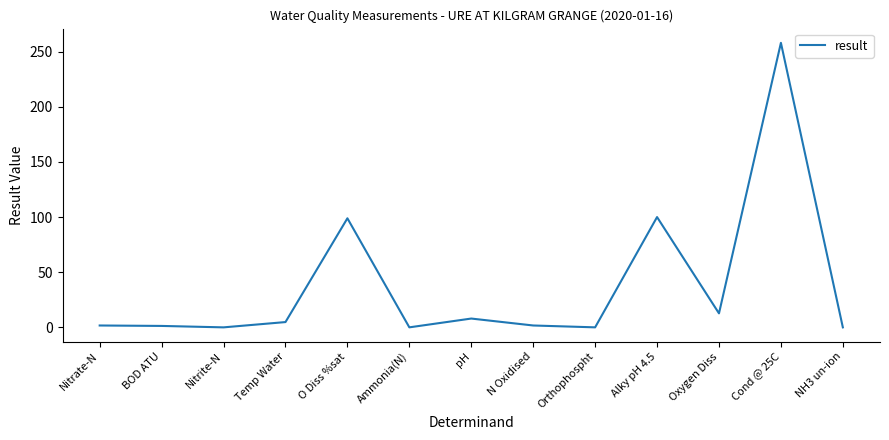

Which has a higher value, Oxygen Diss or Nitrite-N?

Oxygen Diss